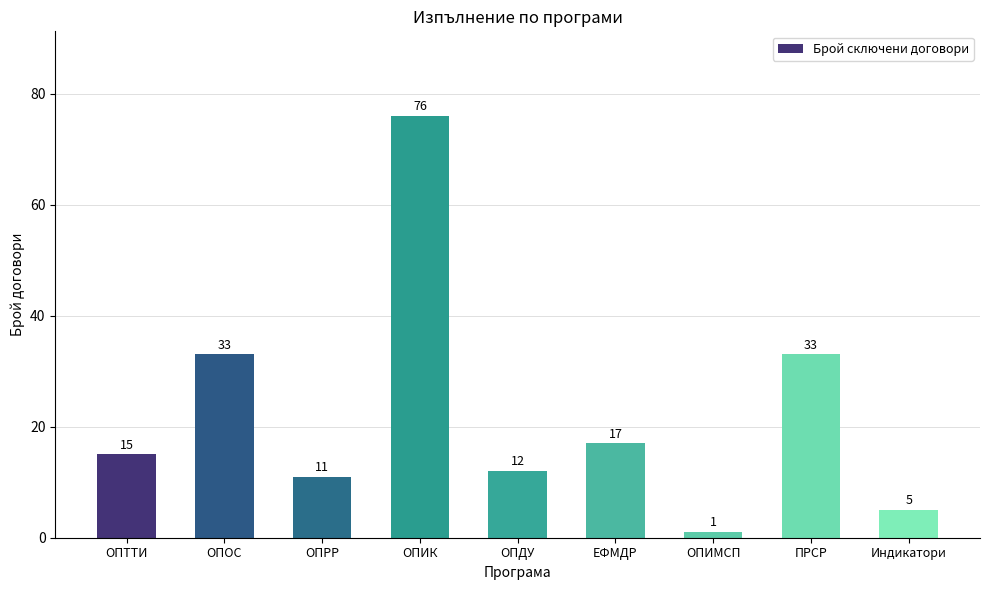

What is the sum of the values at ОПТТИ and ОПОС?

48